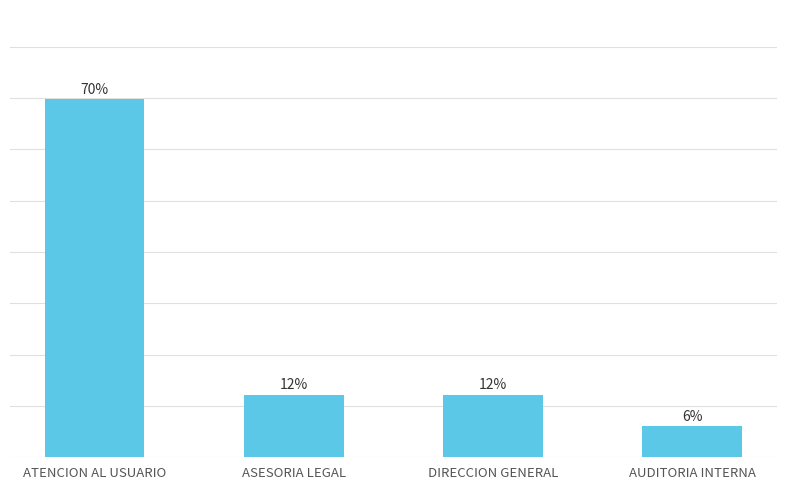

What is the ratio of the value at ATENCION AL USUARIO to the value at DIRECCION GENERAL?

5.8